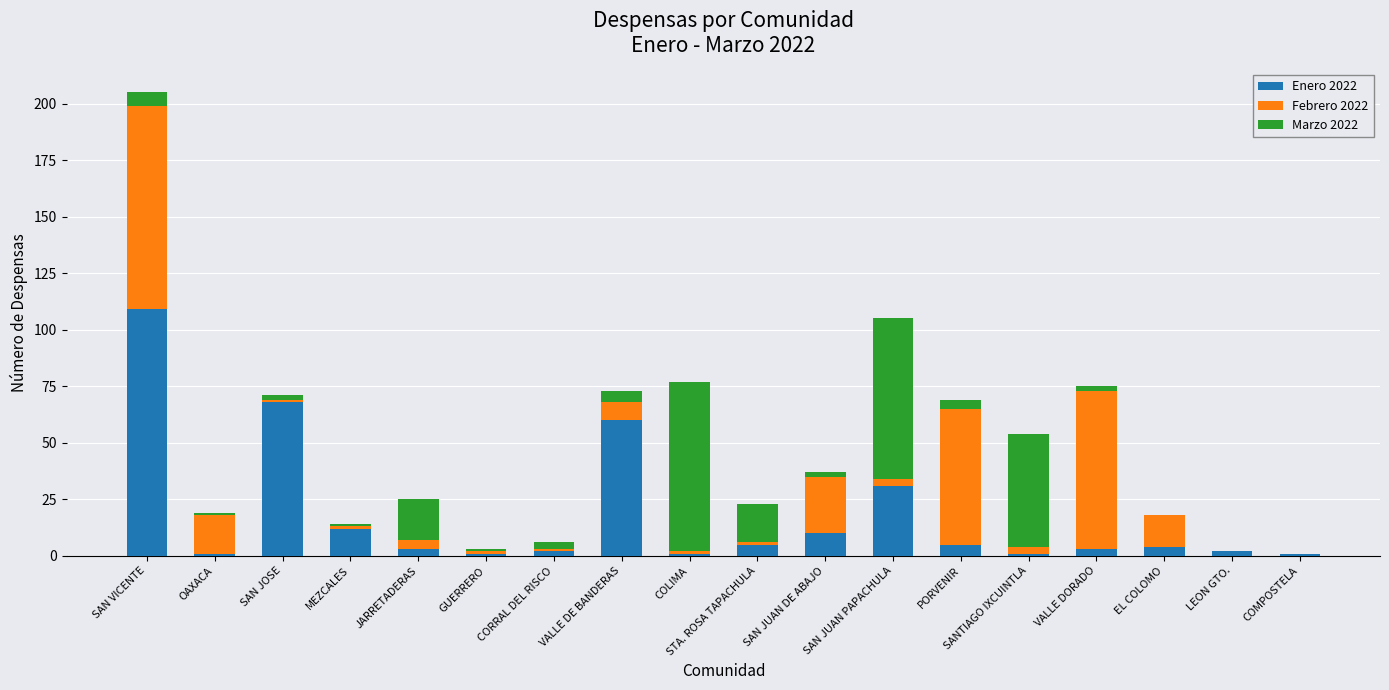

At which category is the sum across all series the highest?

SAN VICENTE